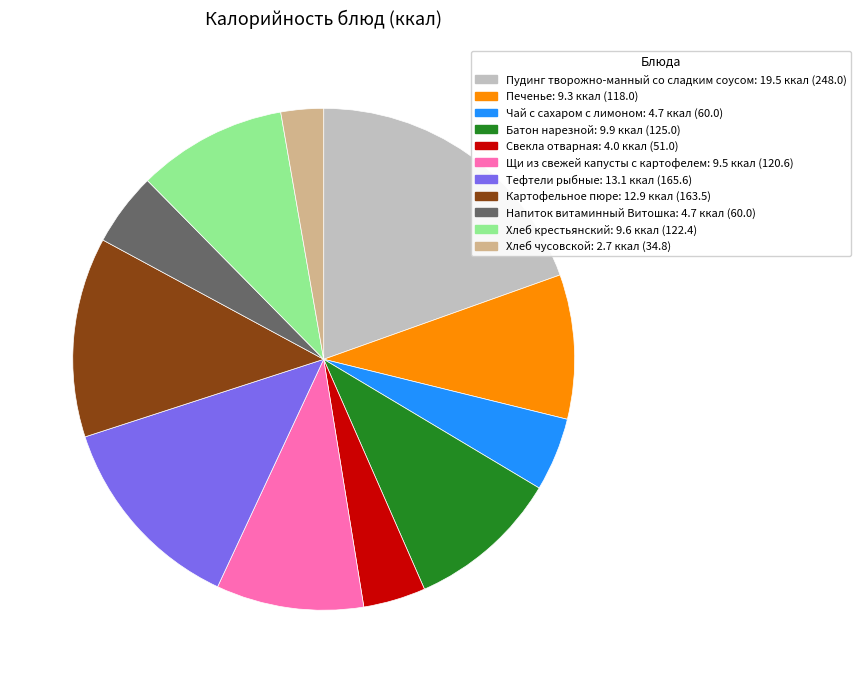

Is there any slice that represents more than half of the pie?

No